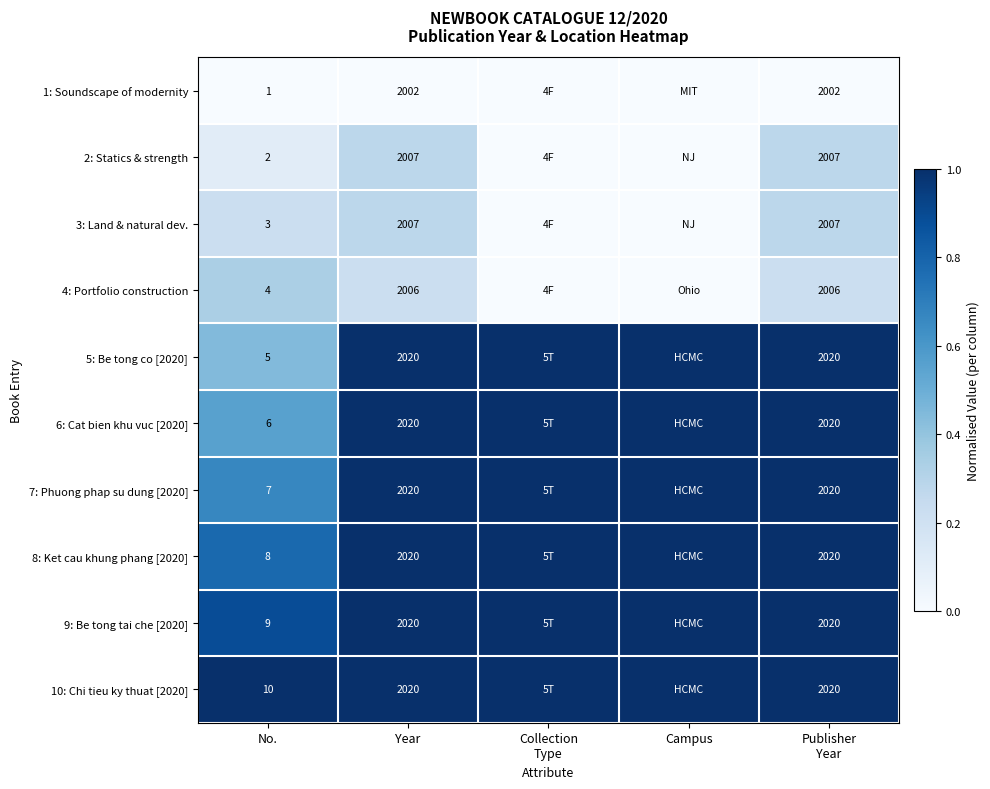

Rank the series at No. from highest to lowest value.

10: Chi tieu ky thuat [2020], 9: Be tong tai che [2020], 8: Ket cau khung phang [2020], 7: Phuong phap su dung [2020], 6: Cat bien khu vuc [2020], 5: Be tong co [2020], 4: Portfolio construction, 3: Land & natural dev., 2: Statics & strength, 1: Soundscape of modernity